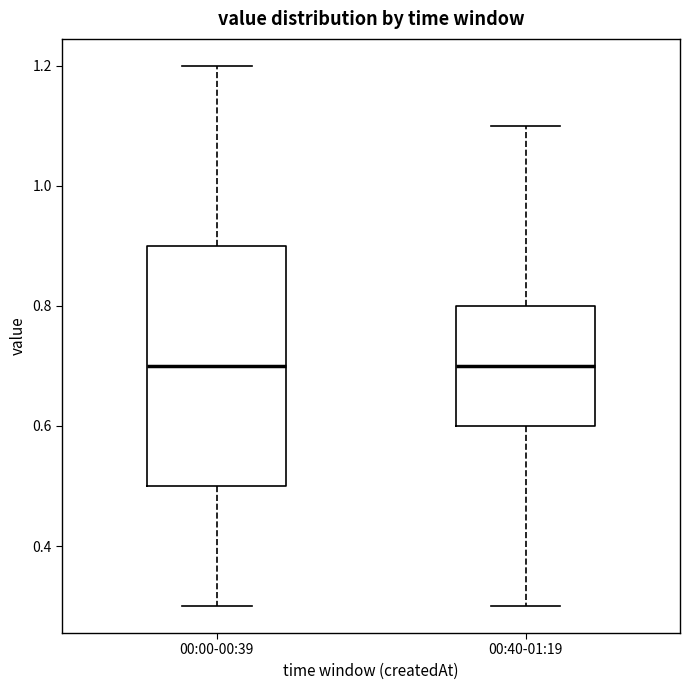

Which box is the tallest, from its lower edge to its upper edge?

00:00-00:39